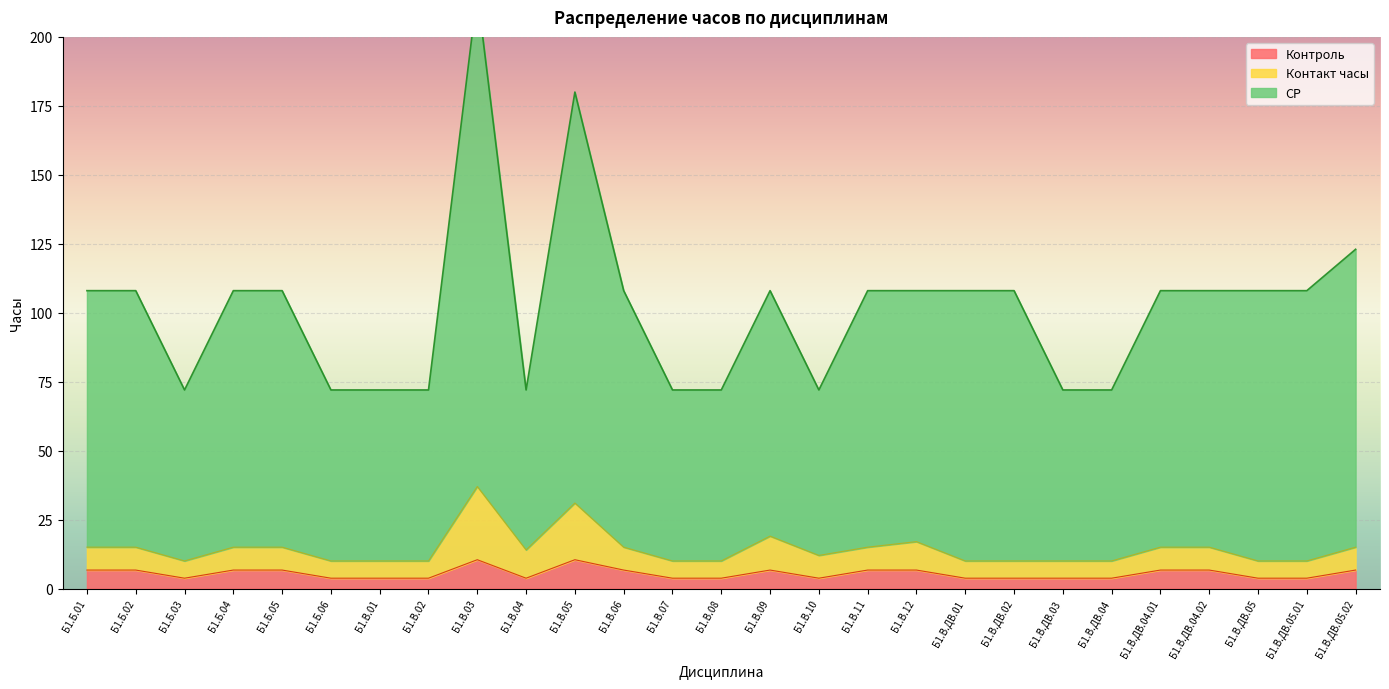

How many interior local valleys does the Контроль series have?

3